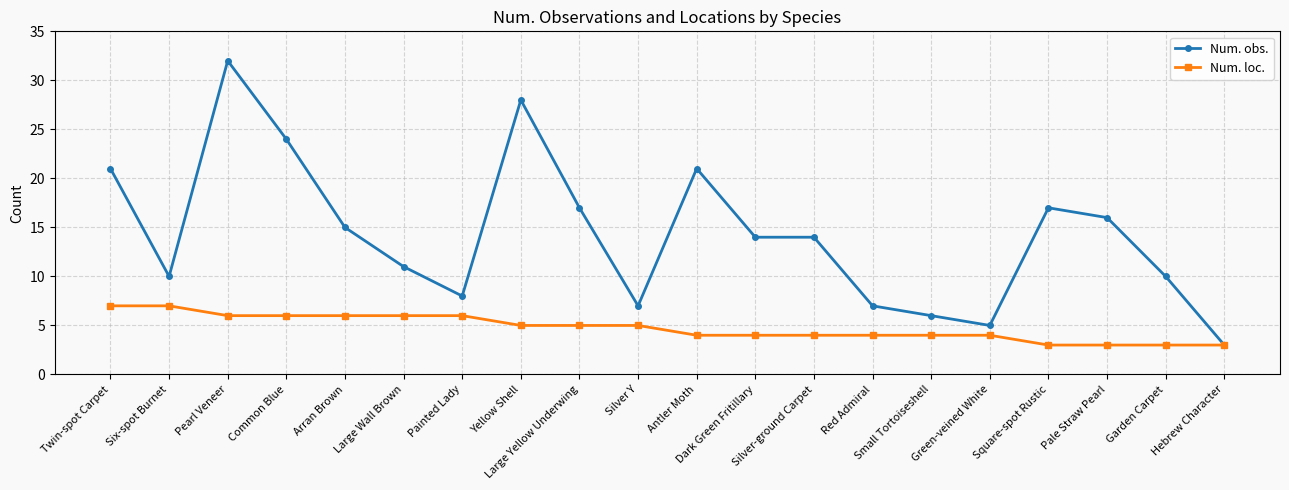

Reading right to left, transcribe all the data shown in this chart.

Num. obs.: Hebrew Character=3	Garden Carpet=10	Pale Straw Pearl=16	Square-spot Rustic=17	Green-veined White=5	Small Tortoiseshell=6	Red Admiral=7	Silver-ground Carpet=14	Dark Green Fritillary=14	Antler Moth=21	Silver Y=7	Large Yellow Underwing=17	Yellow Shell=28	Painted Lady=8	Large Wall Brown=11	Arran Brown=15	Common Blue=24	Pearl Veneer=32	Six-spot Burnet=10	Twin-spot Carpet=21
Num. loc.: Hebrew Character=3	Garden Carpet=3	Pale Straw Pearl=3	Square-spot Rustic=3	Green-veined White=4	Small Tortoiseshell=4	Red Admiral=4	Silver-ground Carpet=4	Dark Green Fritillary=4	Antler Moth=4	Silver Y=5	Large Yellow Underwing=5	Yellow Shell=5	Painted Lady=6	Large Wall Brown=6	Arran Brown=6	Common Blue=6	Pearl Veneer=6	Six-spot Burnet=7	Twin-spot Carpet=7